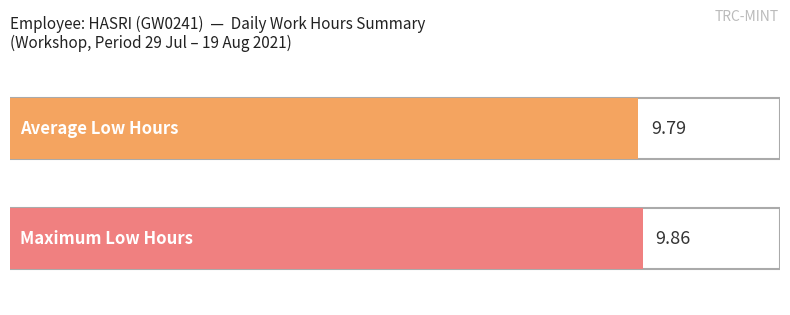

The value at 31 is 15.1. True or false?

False